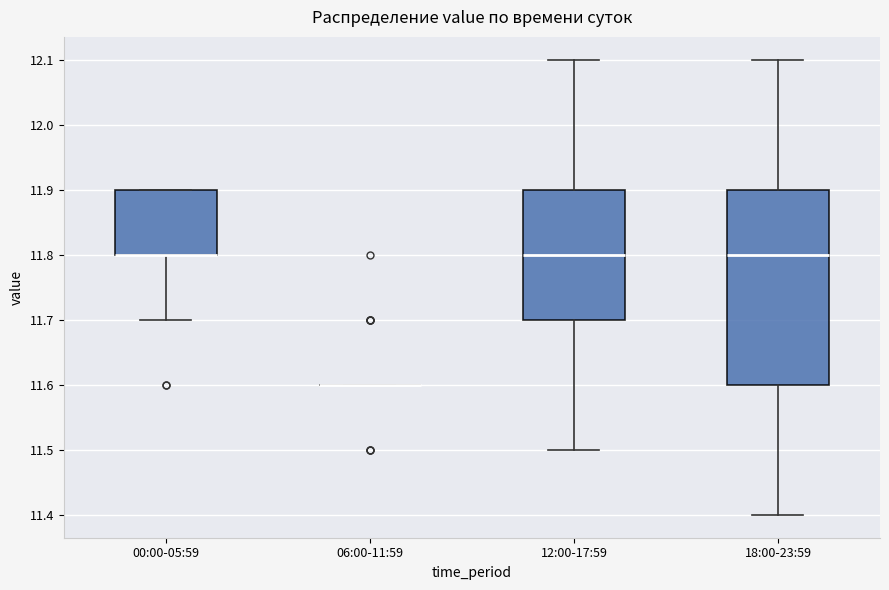

Comparing the boxes themselves (not the whiskers), which one is the tallest?

18:00-23:59